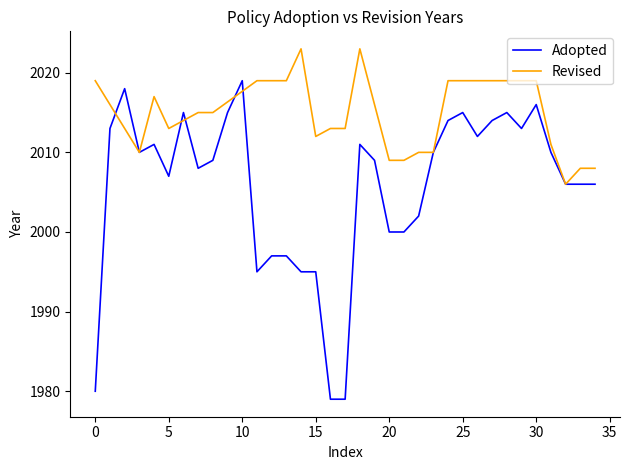

What is the lowest value of the Adopted series?

1979